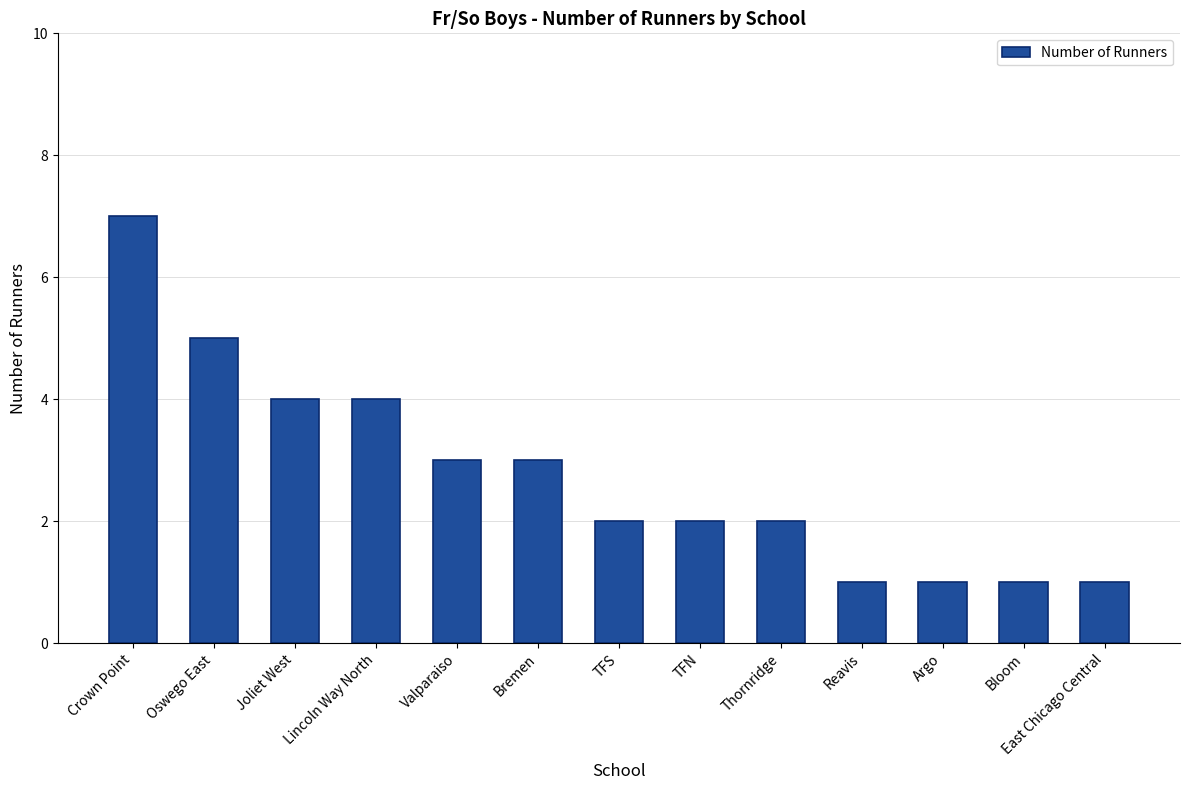

What is the value of the 2nd bar from the left?

5